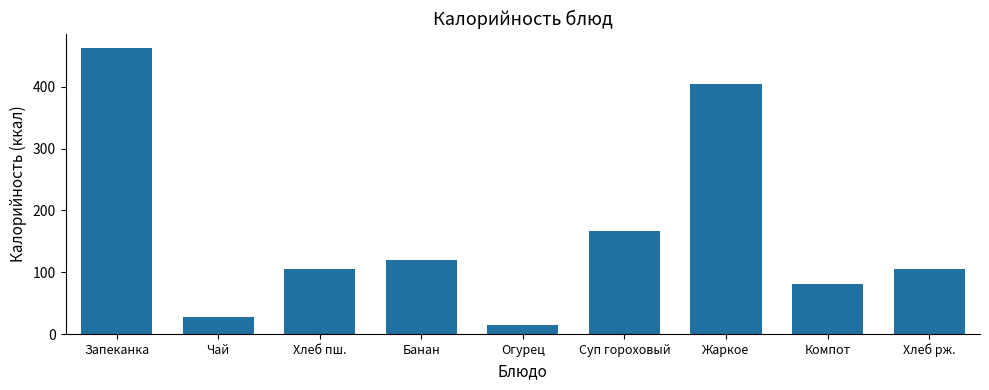

What is the label of the 6th bar from the left?

Суп гороховый